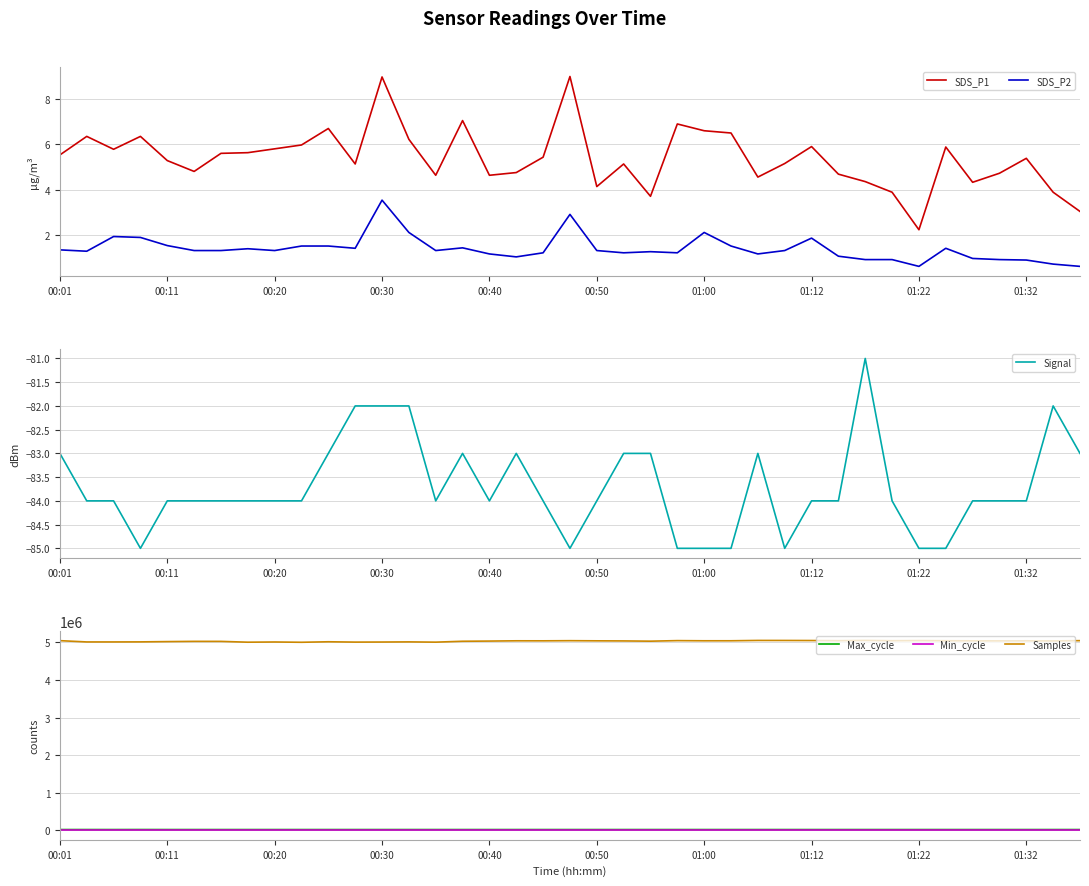

True or false: Min_cycle and Samples intersect in this chart.

False